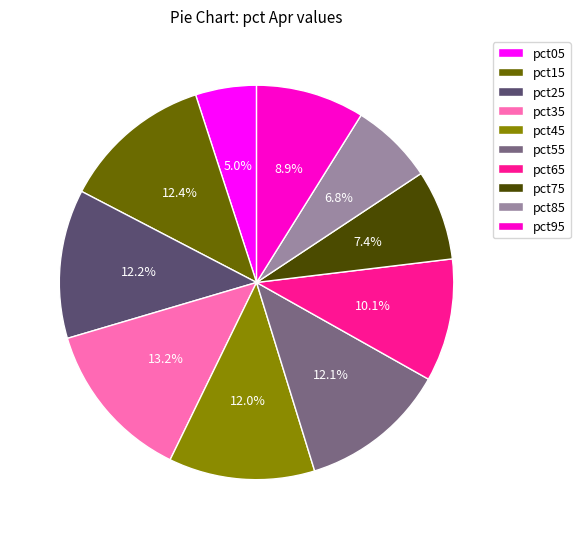

Count the number of slices in the pie.

10